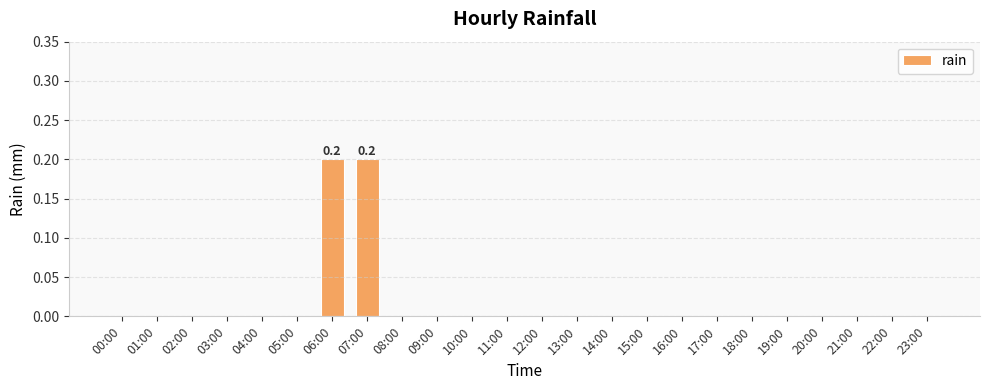

True or false: the data shows 0.1 at 20:00.

False